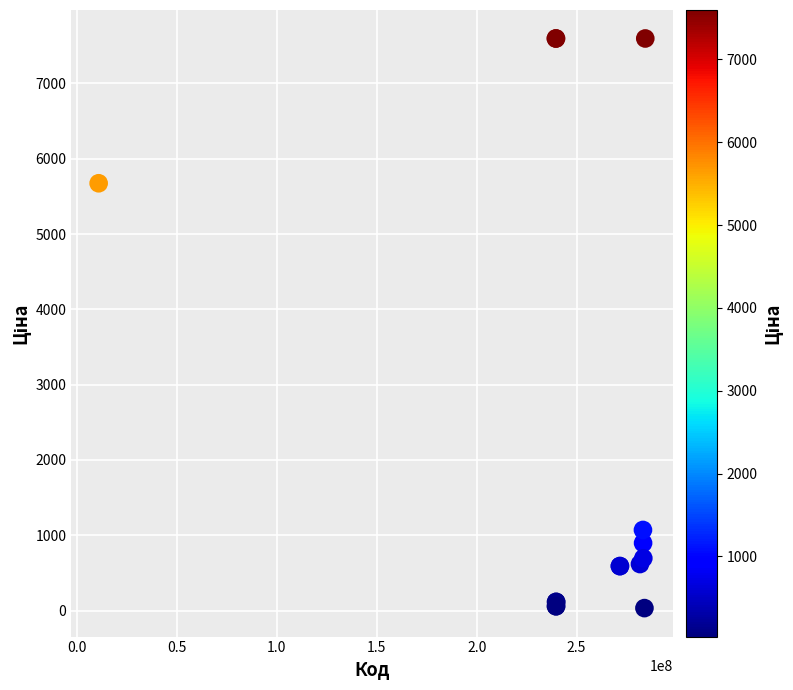

What Y value in the scatter plot is closest to 3814?

5673.8